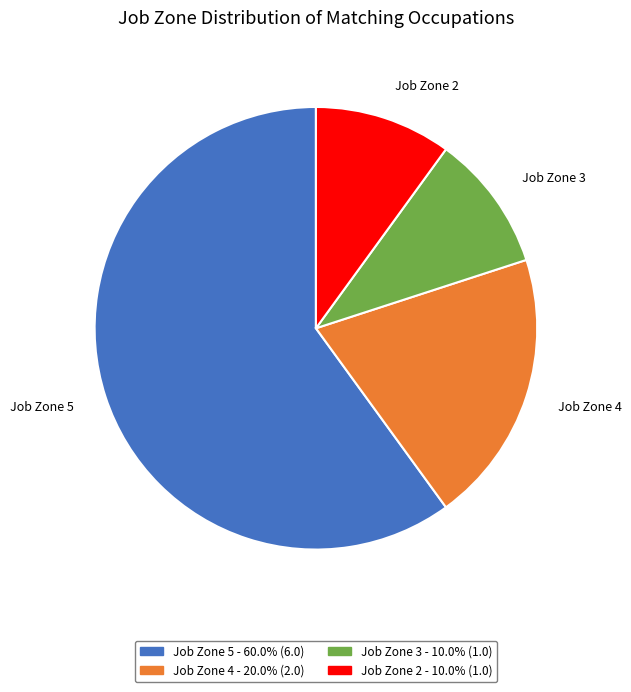

Do Job Zone 3 and Job Zone 4 together represent more than half of the pie?

No